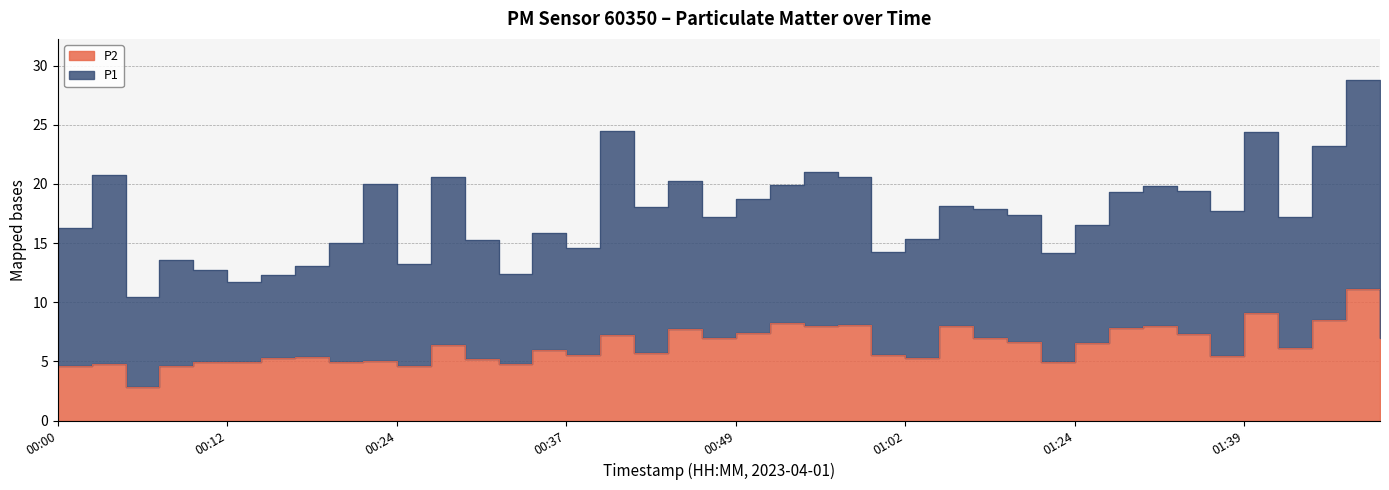

What is the greatest value displayed?

11.1